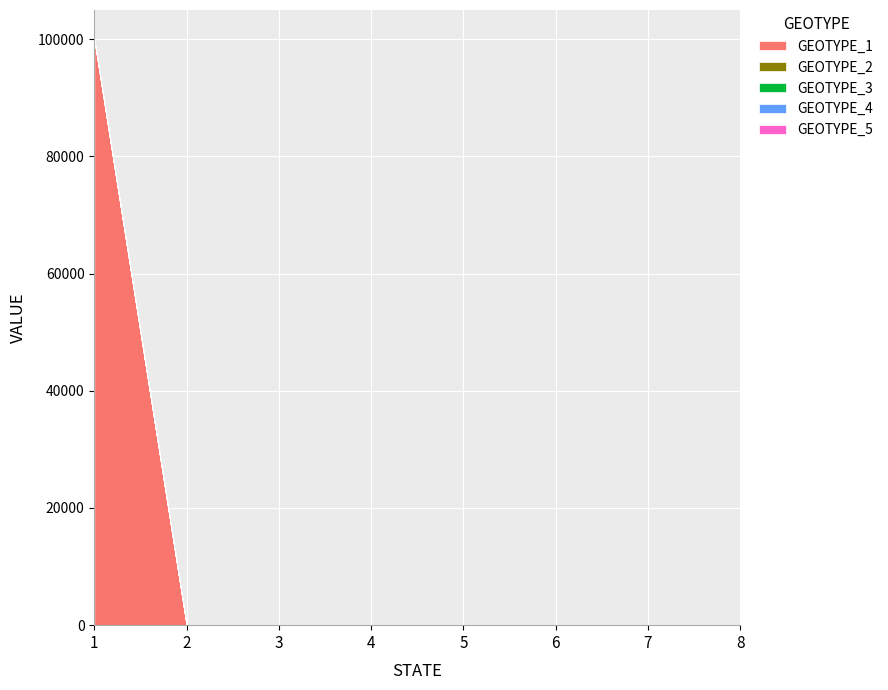

At how many categories does at least one series exceed 25820?

1